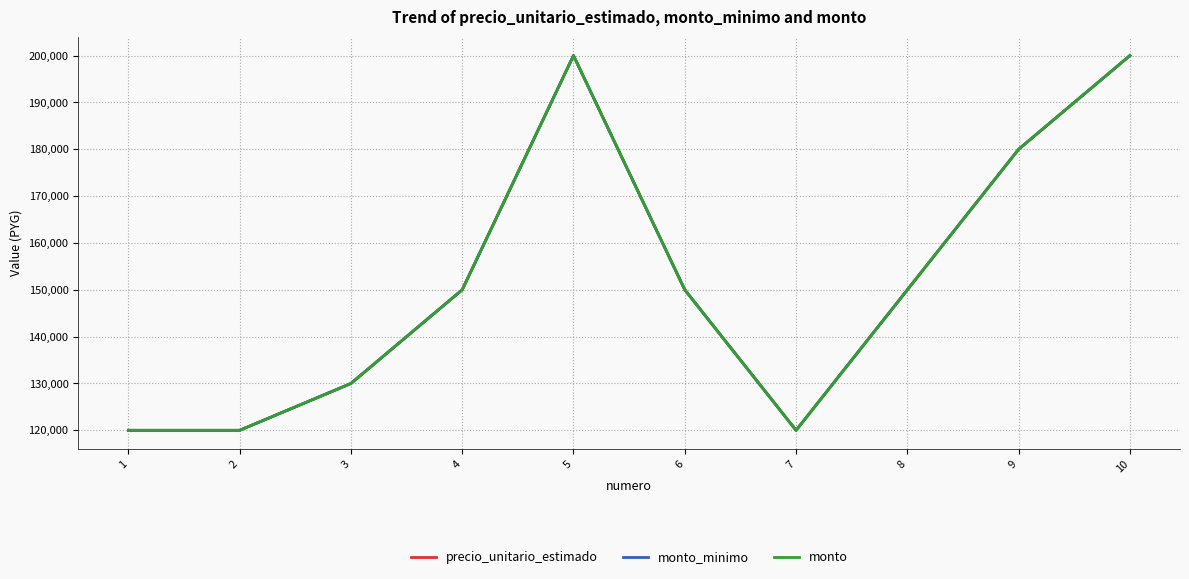

Does the chart display data point markers on the line(s)?

No